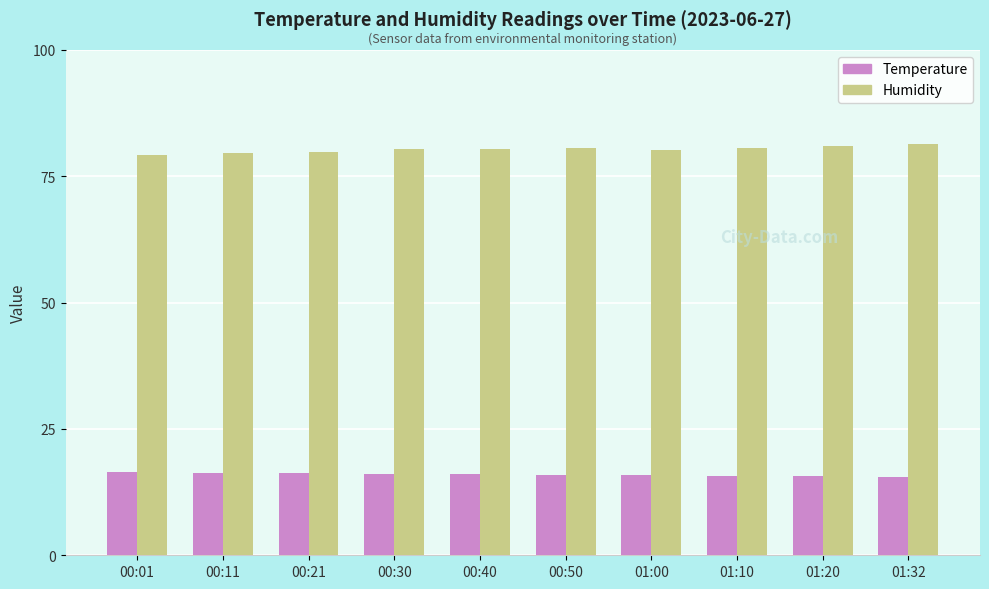

What is the greatest value displayed?

81.4